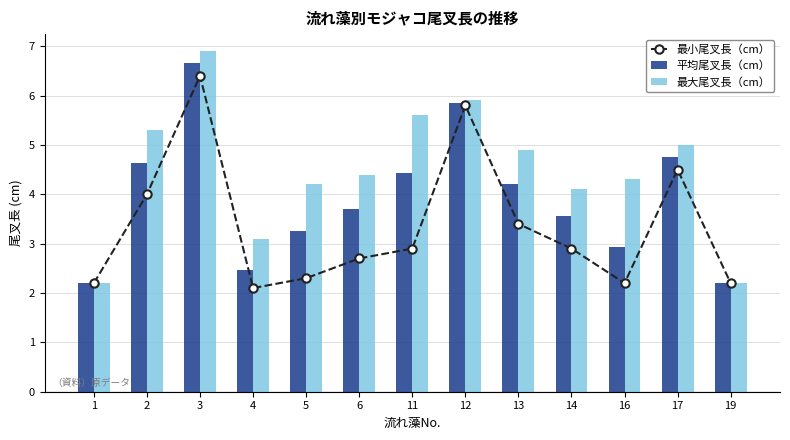

At which label is 最大尾叉長（cm） closest to 4?

14